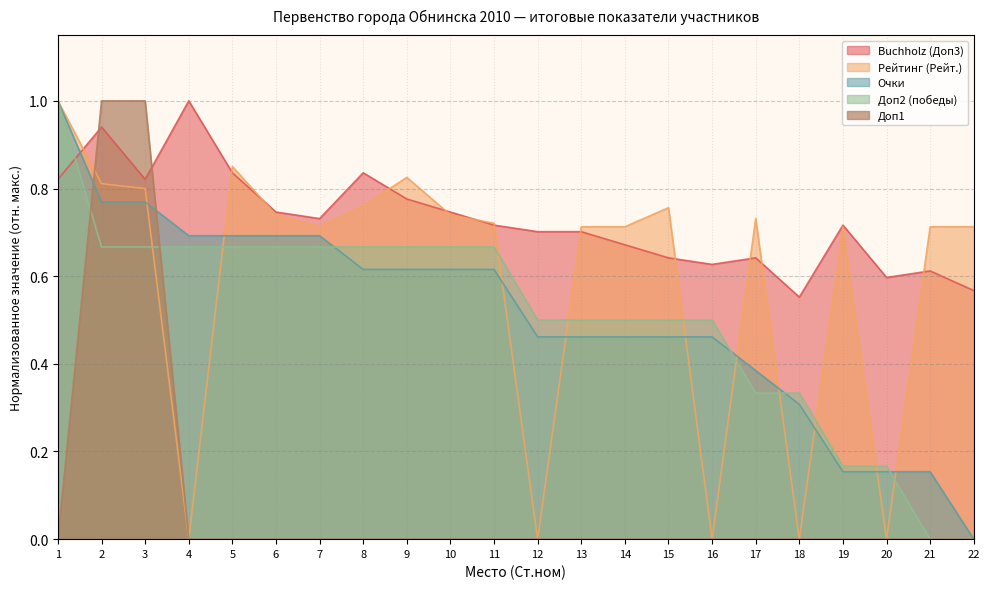

Count the number of categories in the chart.

22